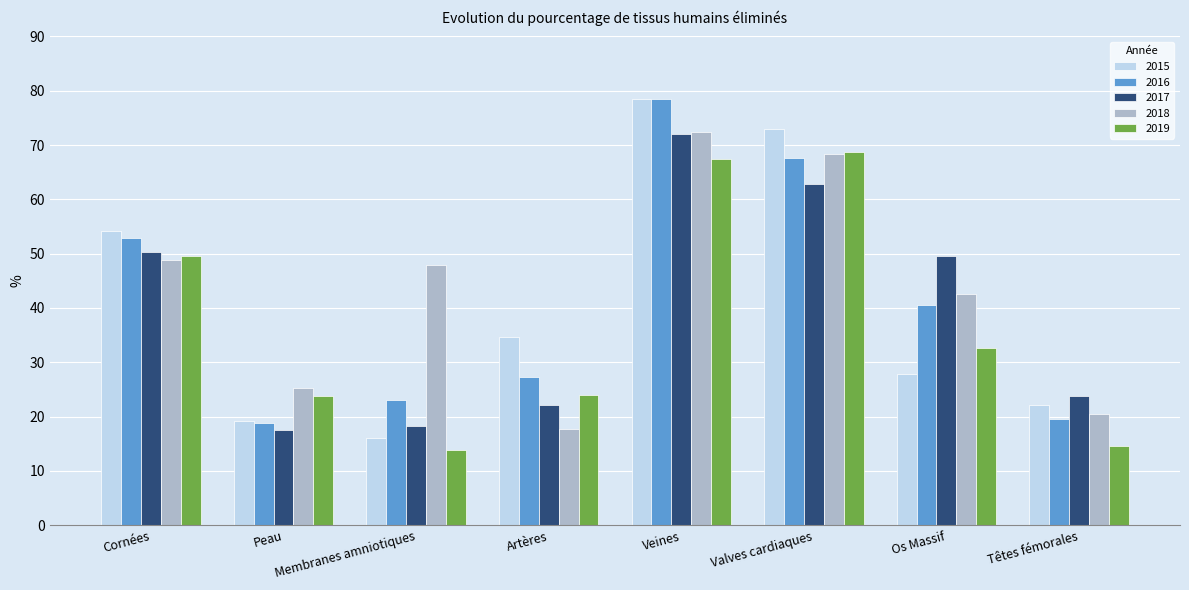

How many series are shown in this chart?

5